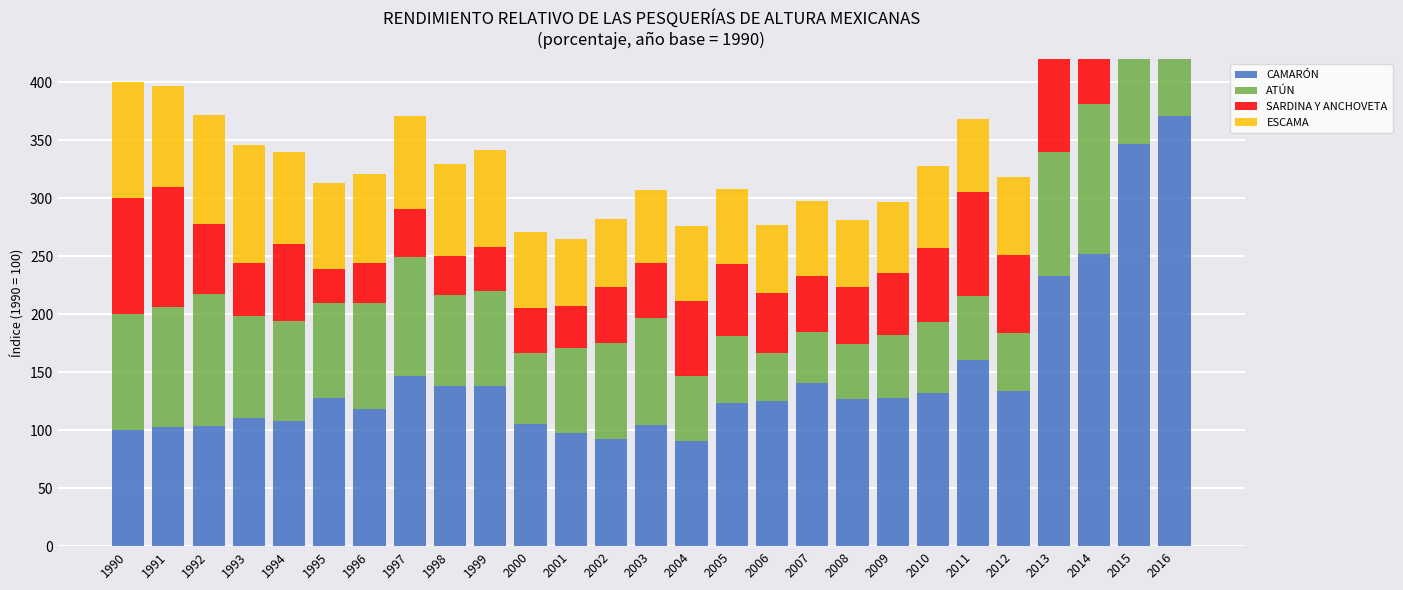

What are all the series names shown in the legend?

CAMARÓN, ATÚN, SARDINA Y ANCHOVETA, ESCAMA